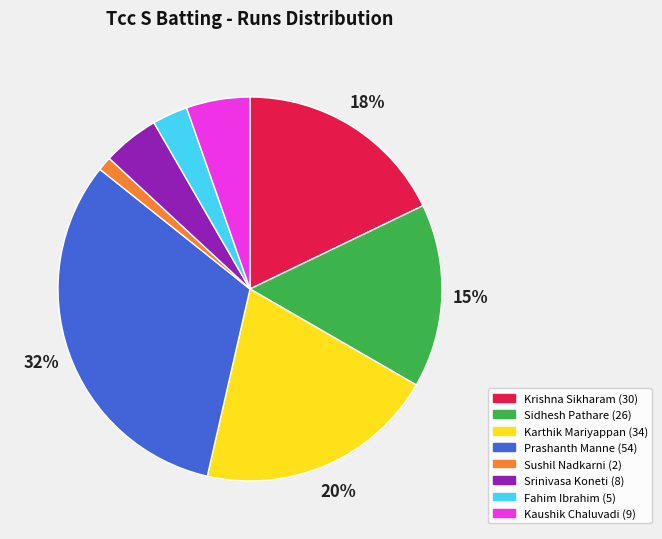

Is there a majority slice in this chart?

No